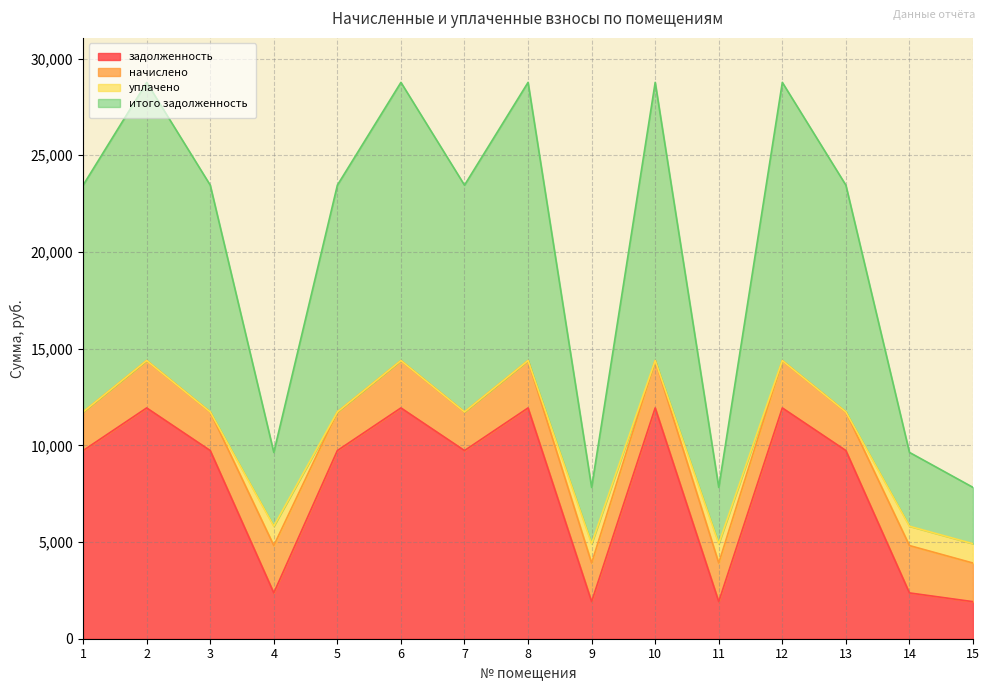

Does the chart have visible grid lines?

Yes